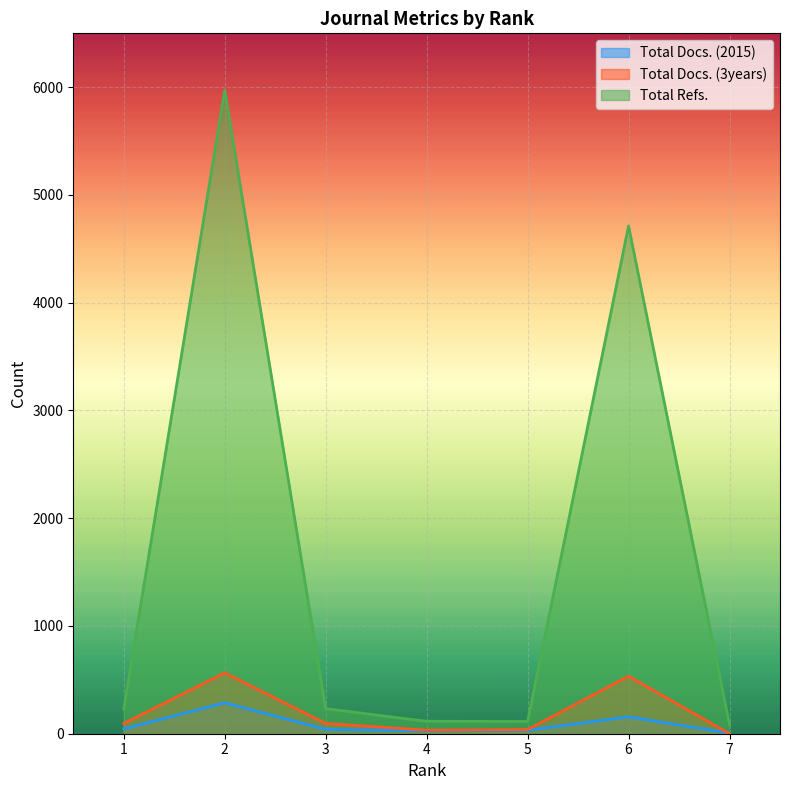

What is the total value across all series at 5?

185